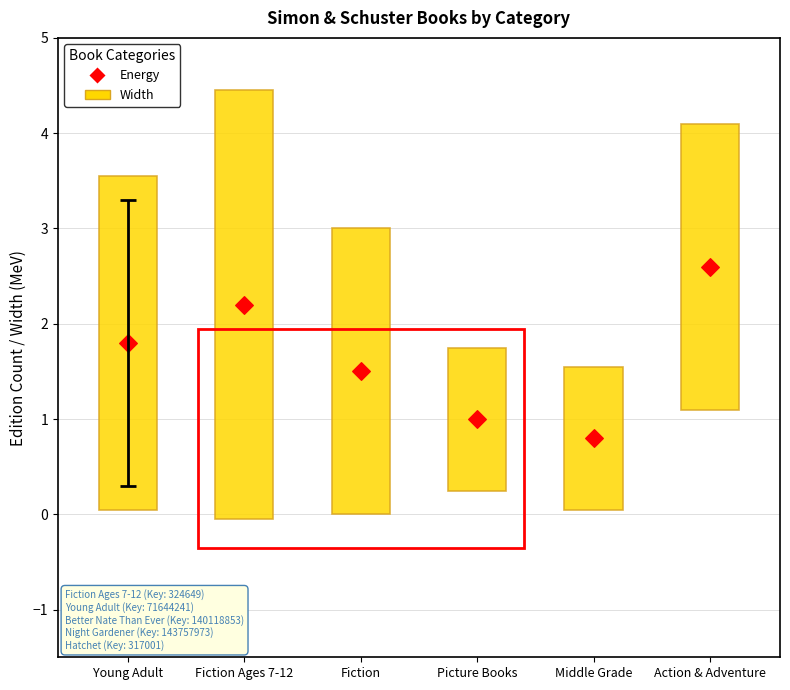

What are all the series names shown in the legend?

Width, Energy